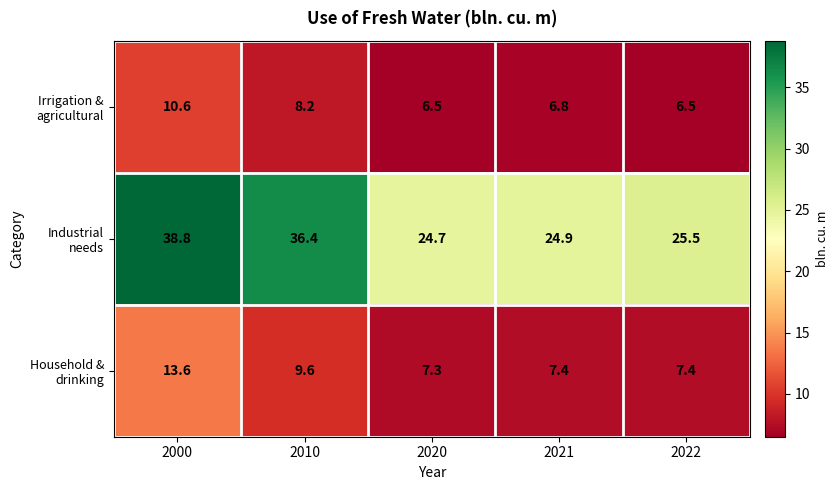

What is the maximum value shown in the chart?

38.8